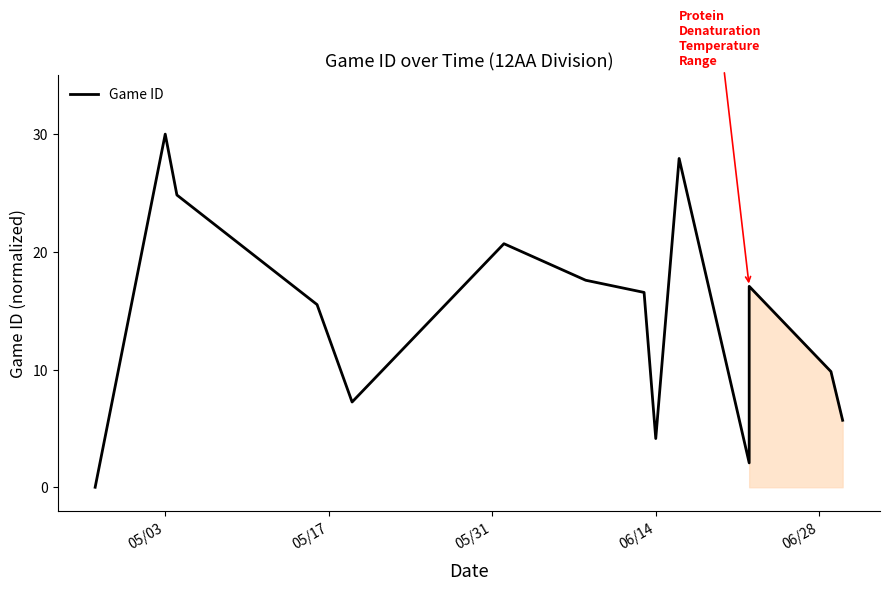

How many lines are shown in the chart?

1